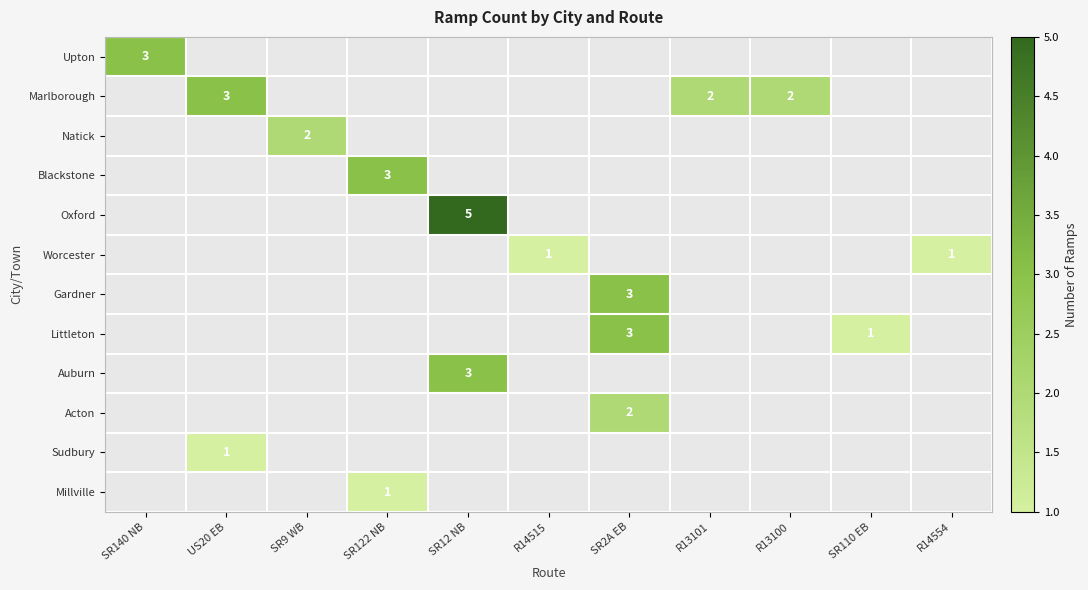

The Upton series shows 5 at SR140 NB. True or false?

False